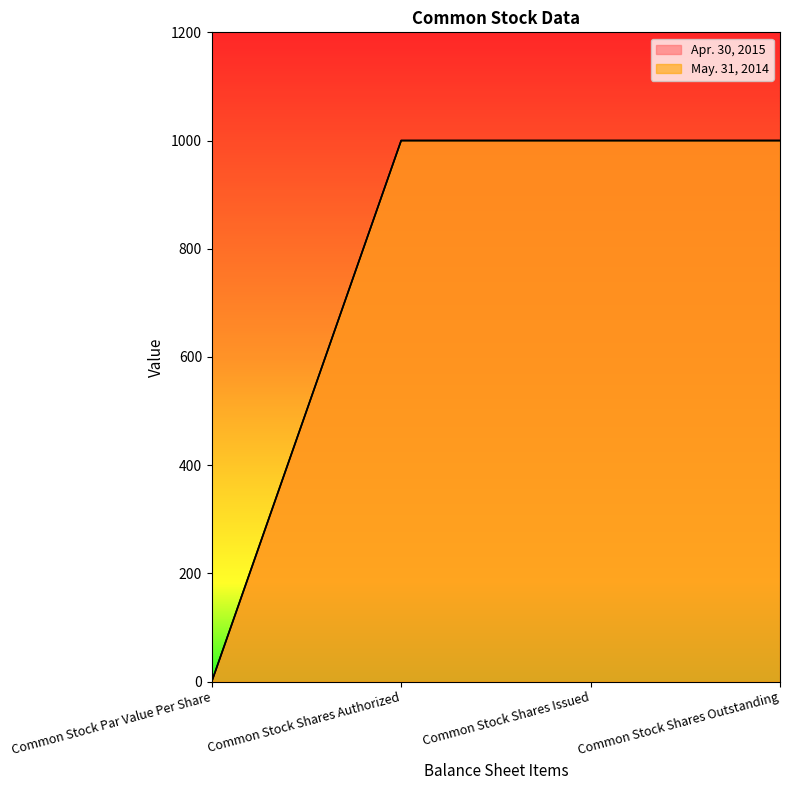

Reading left to right, what are all the values shown in this chart?

Apr. 30, 2015: 0.0	1000.0	1000.0	1000.0
May. 31, 2014: 0.0	1000.0	1000.0	1000.0